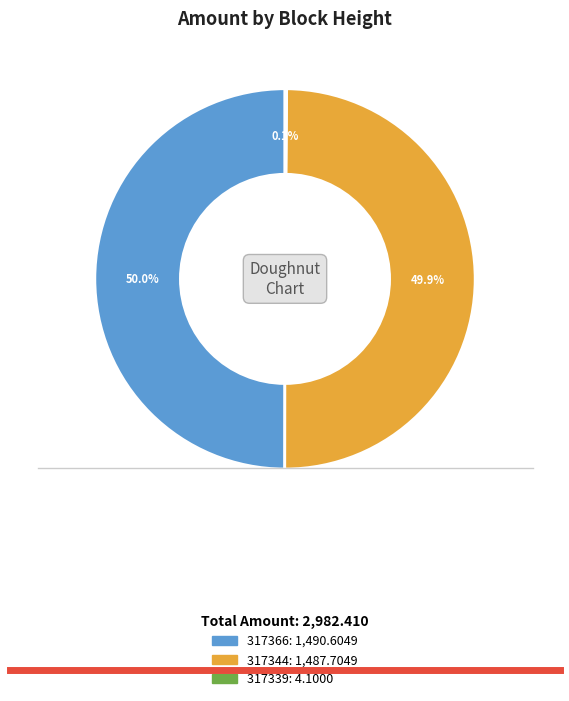

What portion of the pie excludes 317366?

50.0%